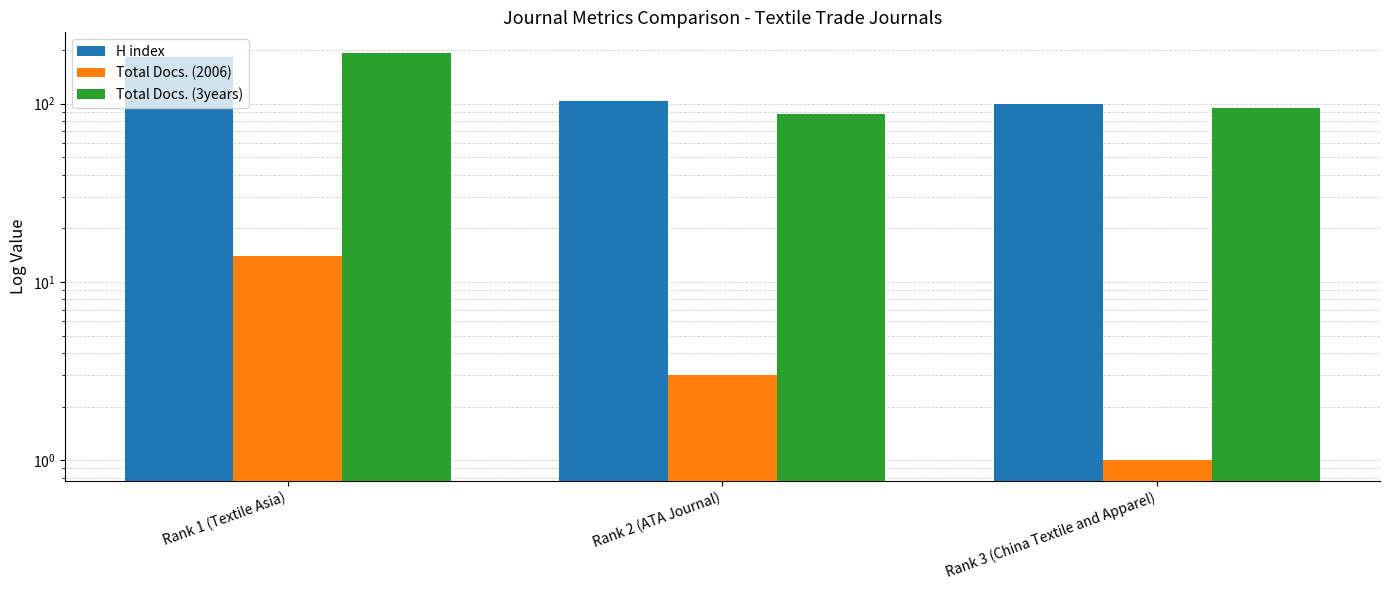

What is the difference between the maximum and minimum values in the H index series?

82